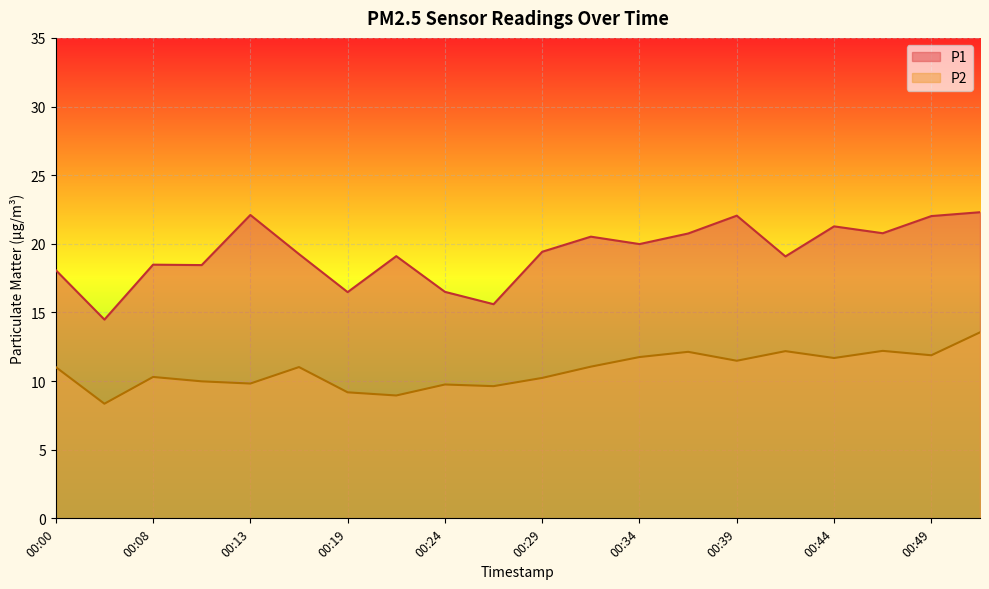

How many data points in P1 are less than 19?

7